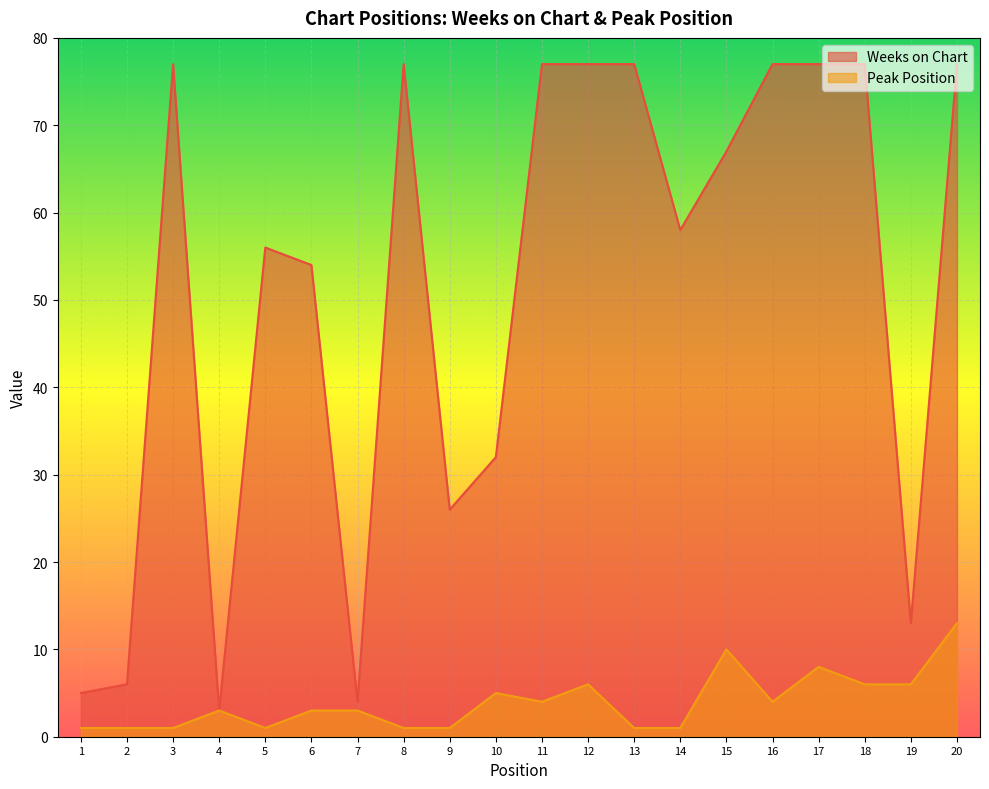

Is it true that Weeks on Chart equals 108 at 13?

False